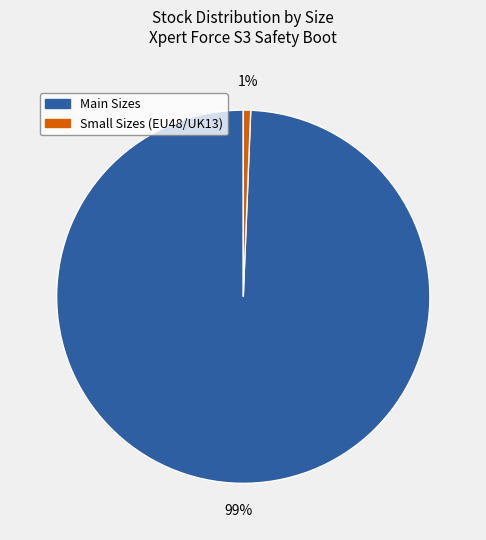

To the nearest percent, what is the average slice percentage?

50%